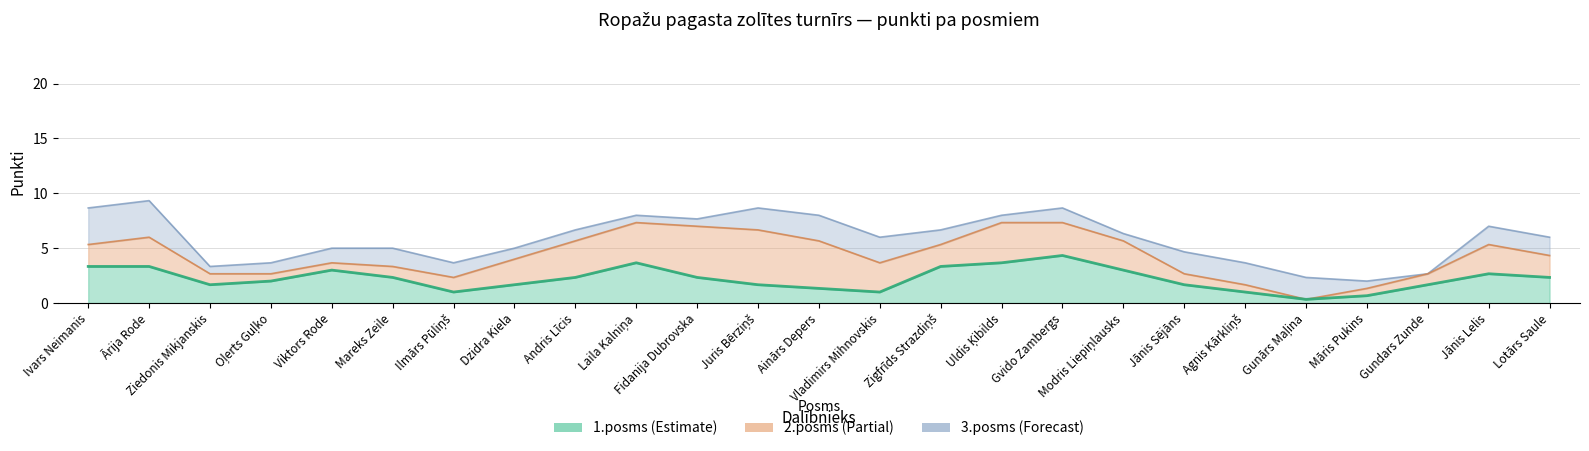

How many lines are shown in the chart?

3